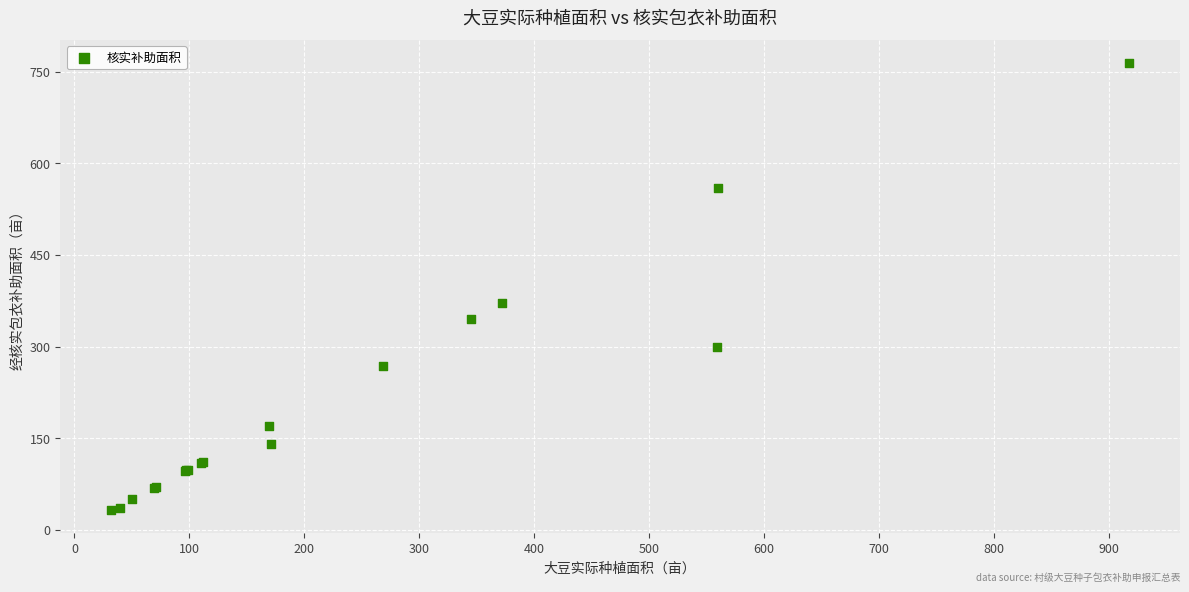

What Y value in the scatter plot is closest to 398?

371.9